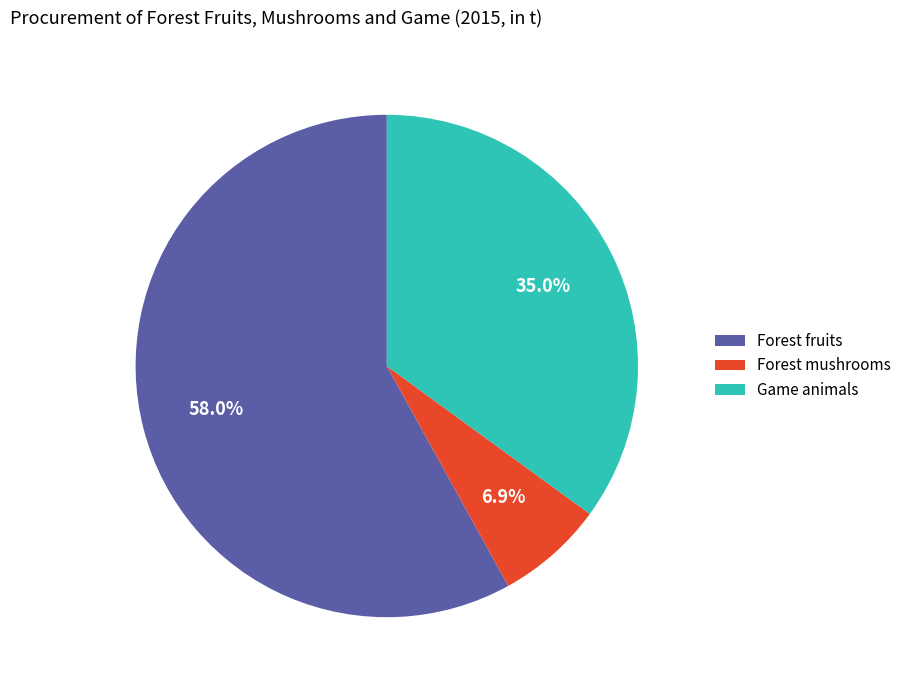

To the nearest percent, what percentage of the pie is Forest mushrooms?

7%